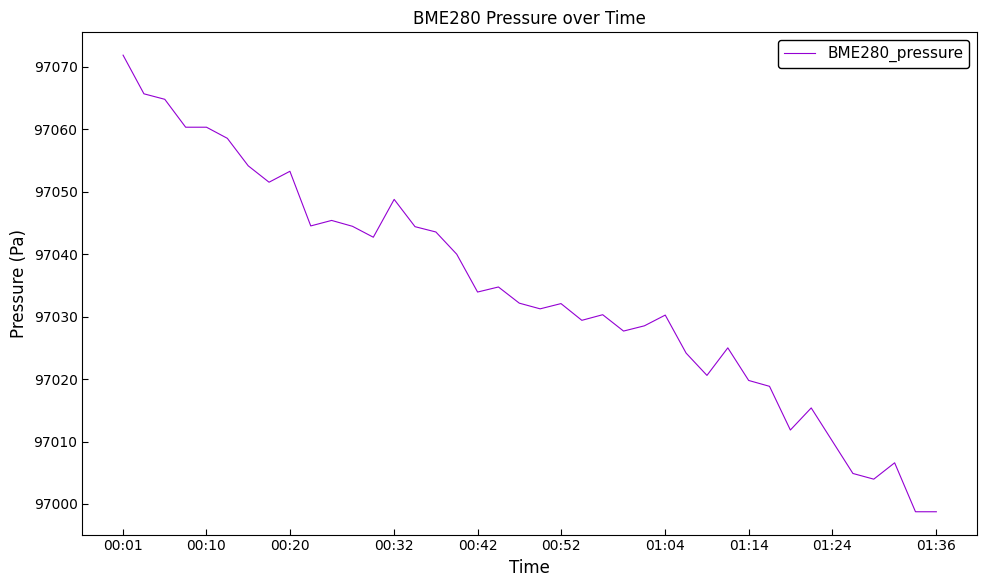

What is the greatest value displayed?

97071.9